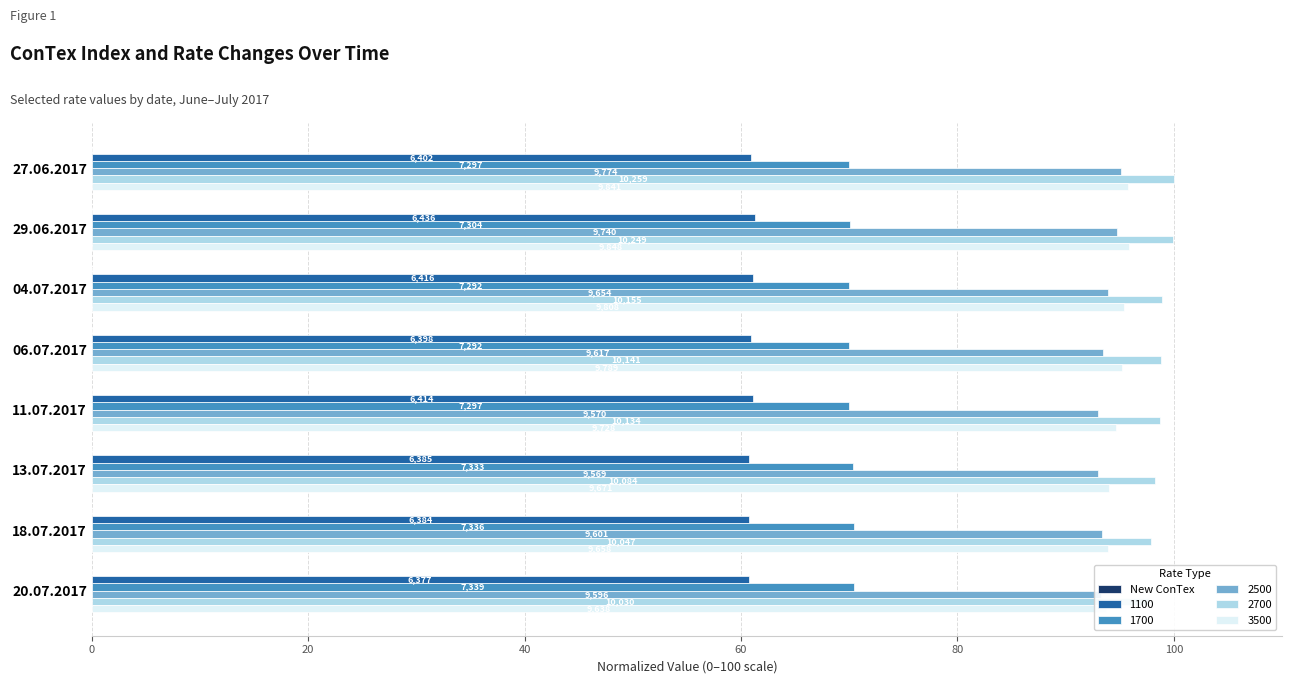

How many values are above zero?

5